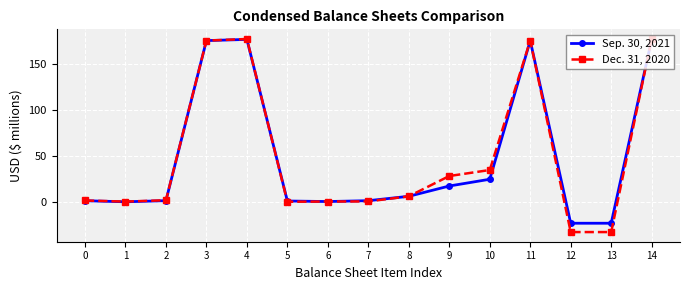

True or false: Sep. 30, 2021 has more than 1 points higher than both neighbors.

True